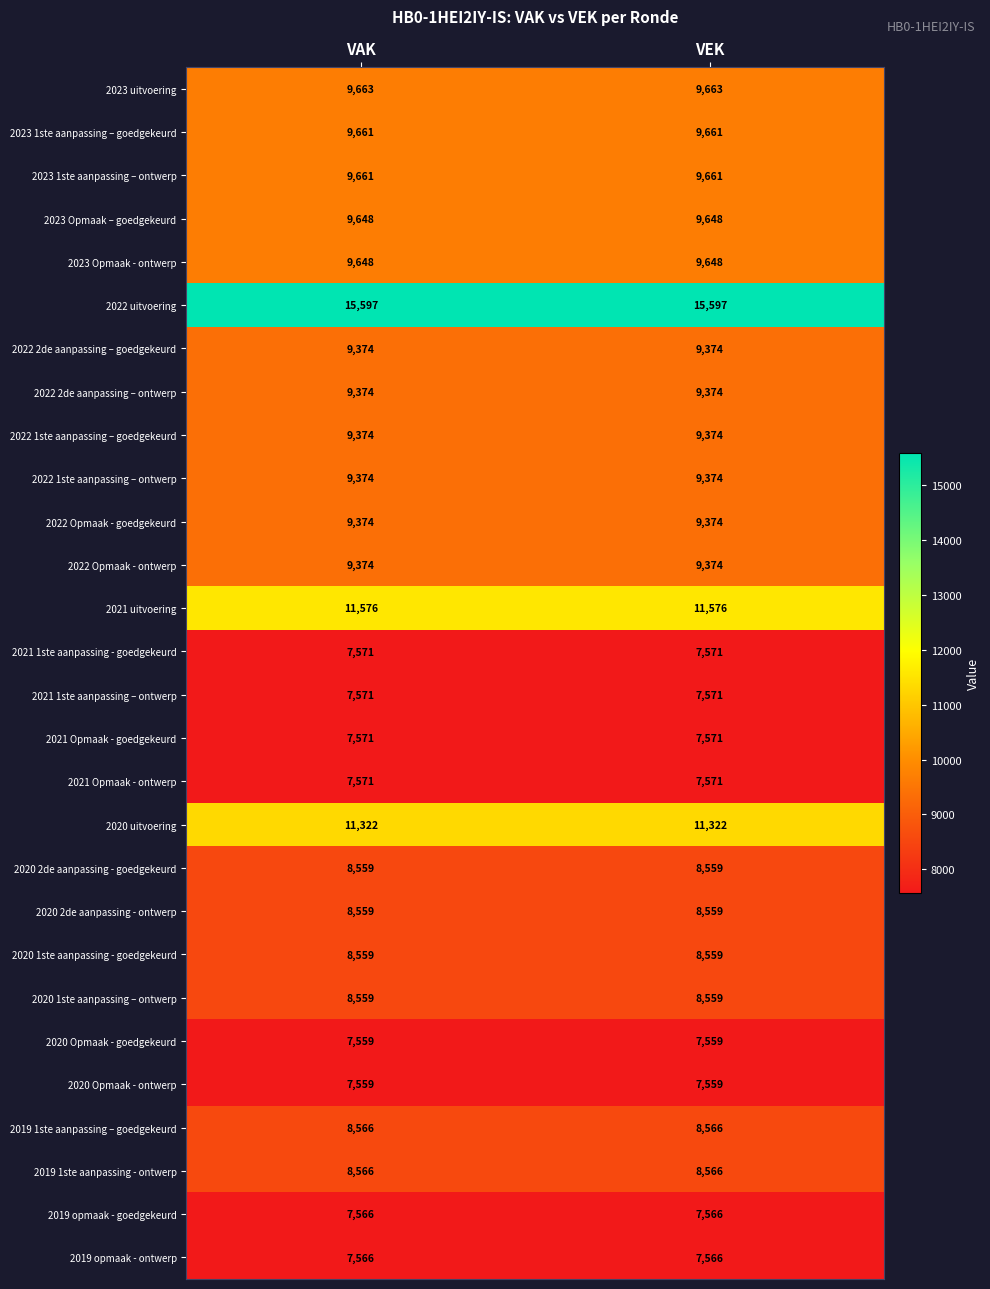

The 2021 Opmaak - goedgekeurd series shows 7571 at VEK. True or false?

True